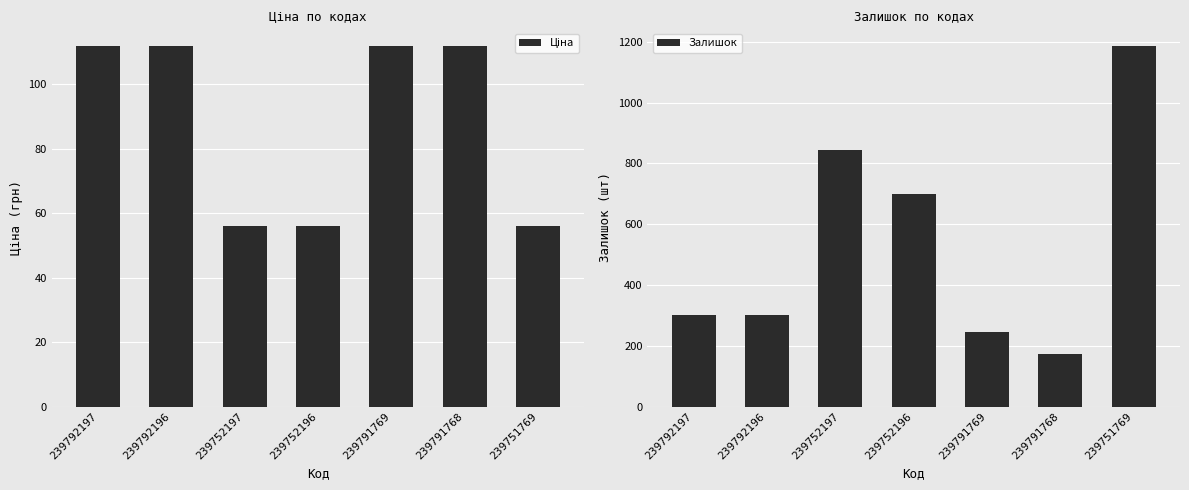

Which series has the largest total across all categories?

Залишок